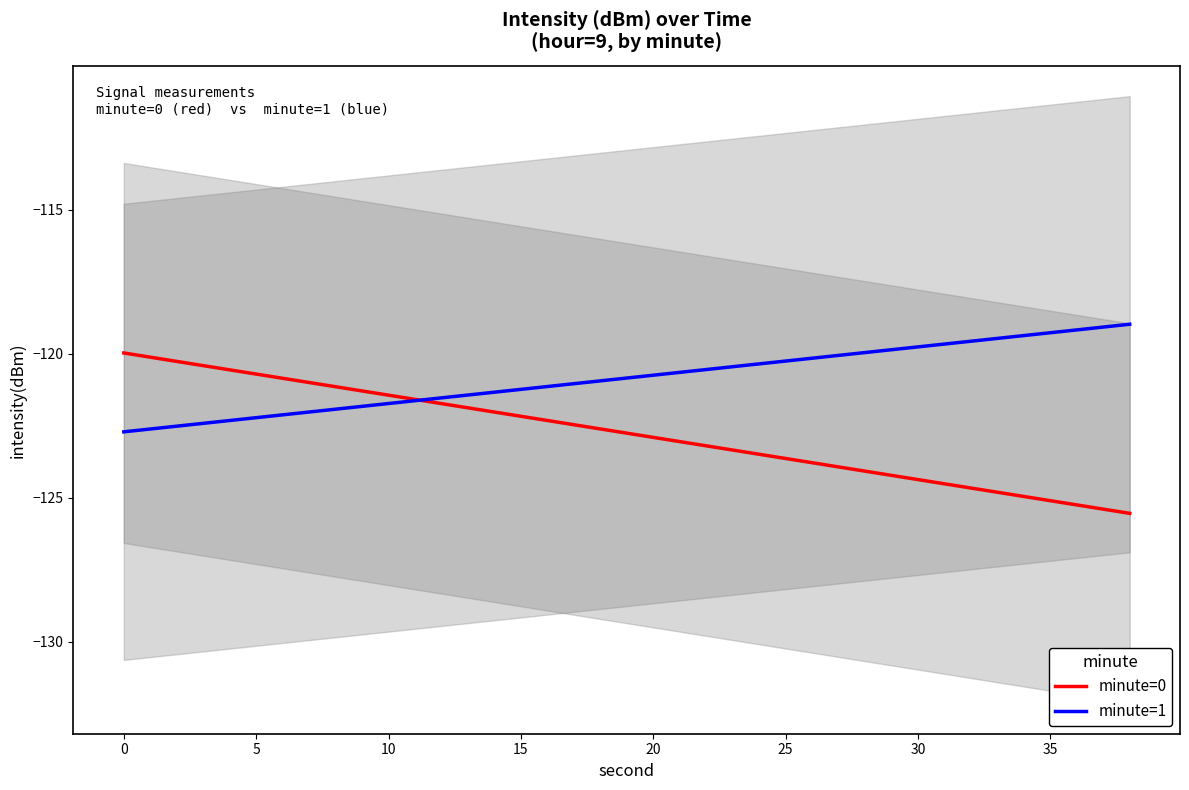

What is the minimum value for minute=0?

-125.5